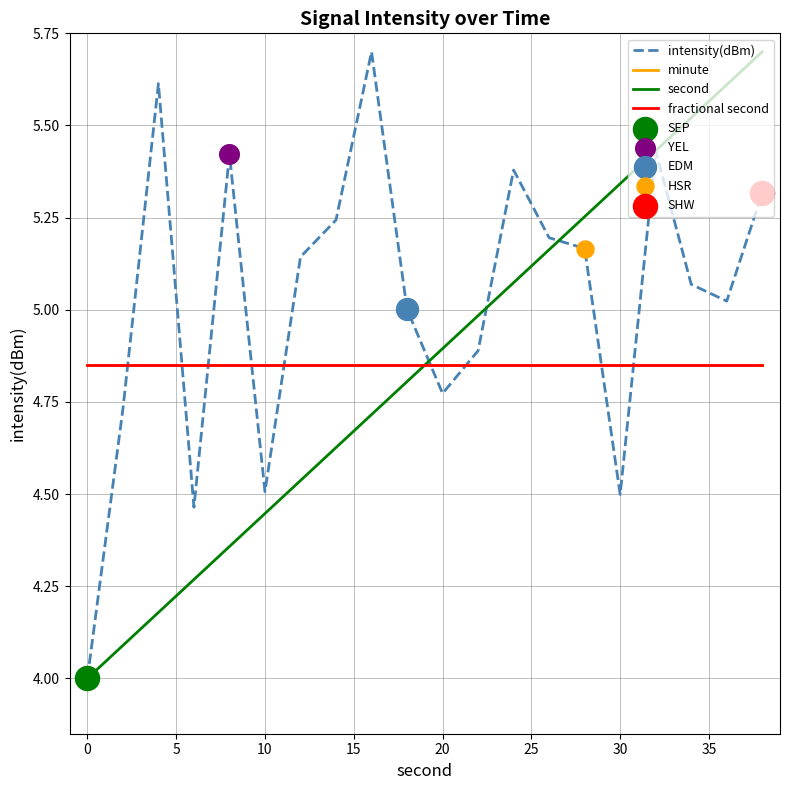

Is this an area chart (filled region under the line)?

No